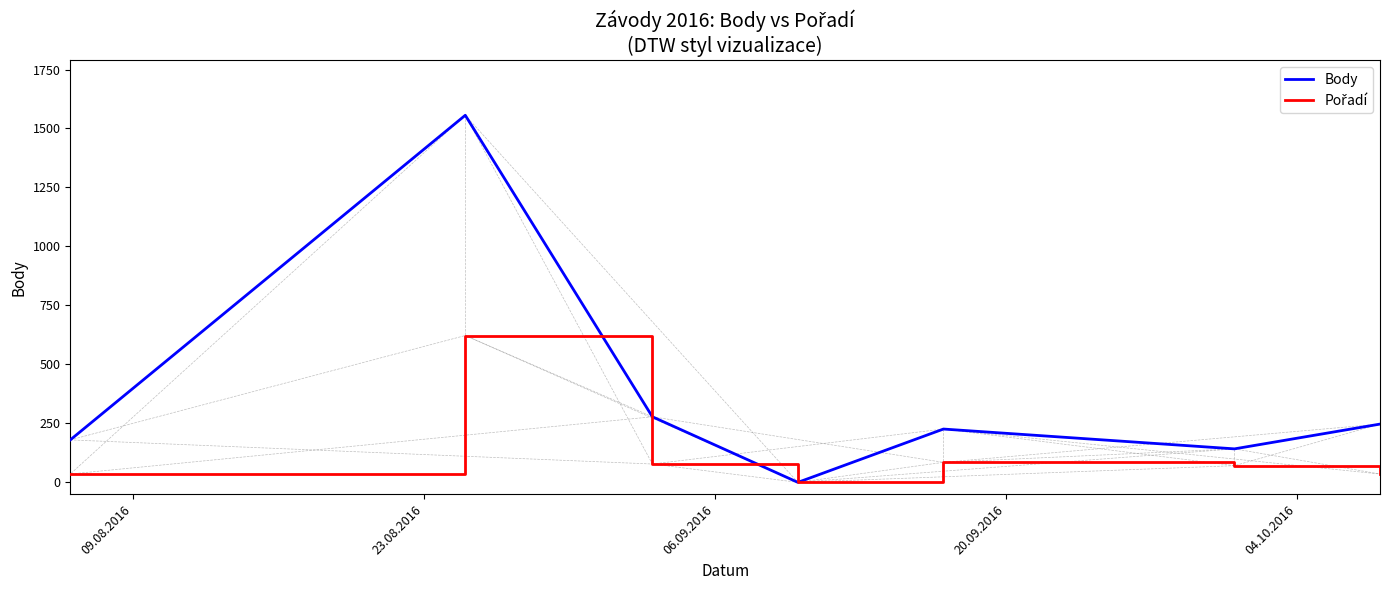

Which series has the largest total across all categories?

Body